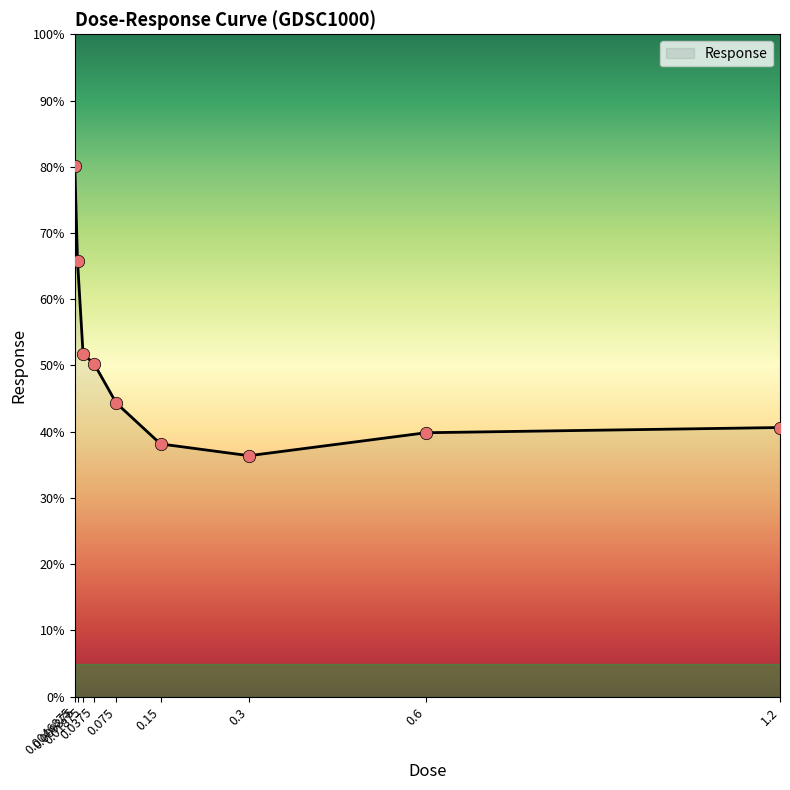

Which has a higher value, 0.009375 or 1.2?

0.009375